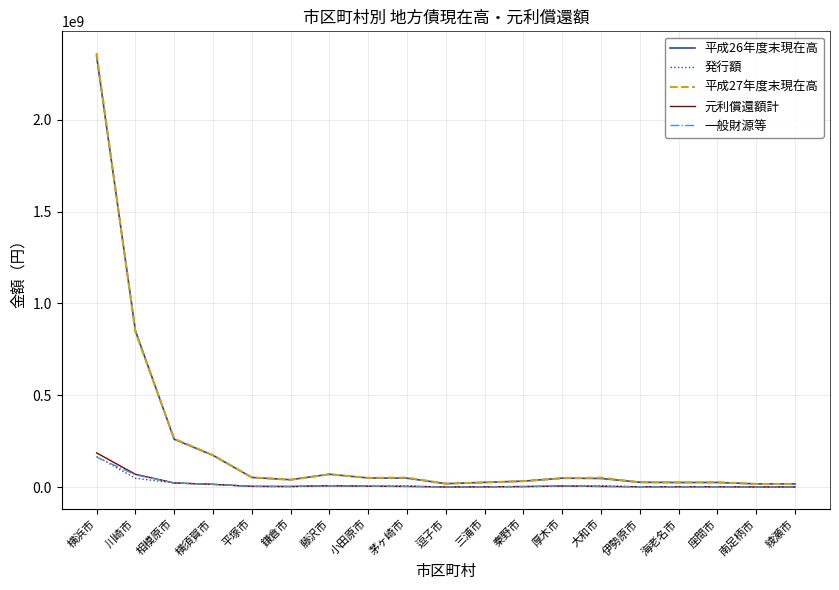

The 平成27年度末現在高 series shows 53519713 at 平塚市. True or false?

True